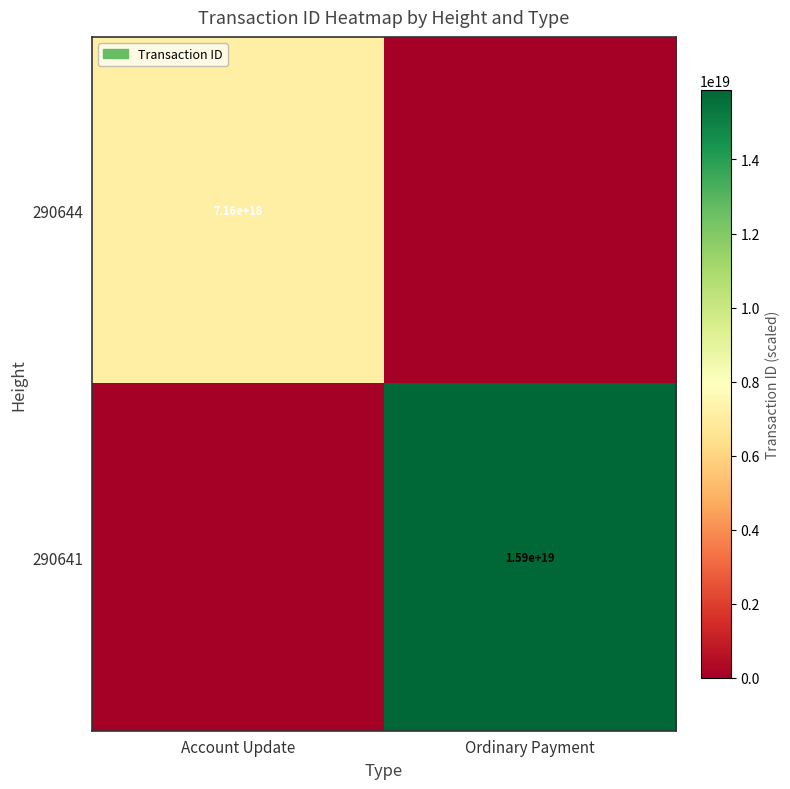

The value of 290644 at Account Update is 1877199412221495296. True or false?

False